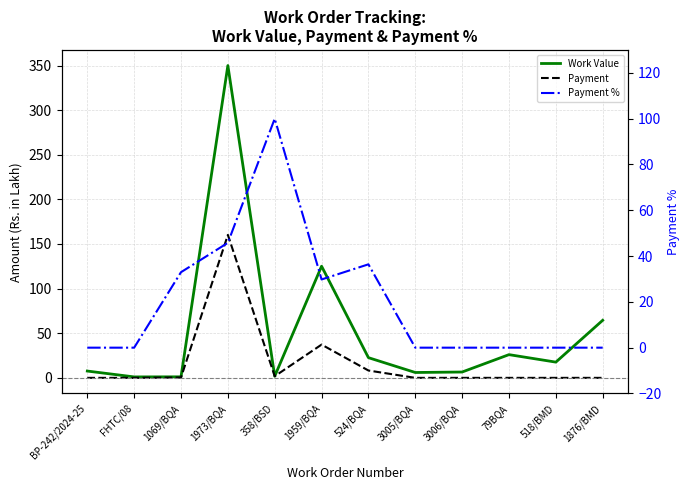

What is the label of the 8th point from the left?

3005/BQA